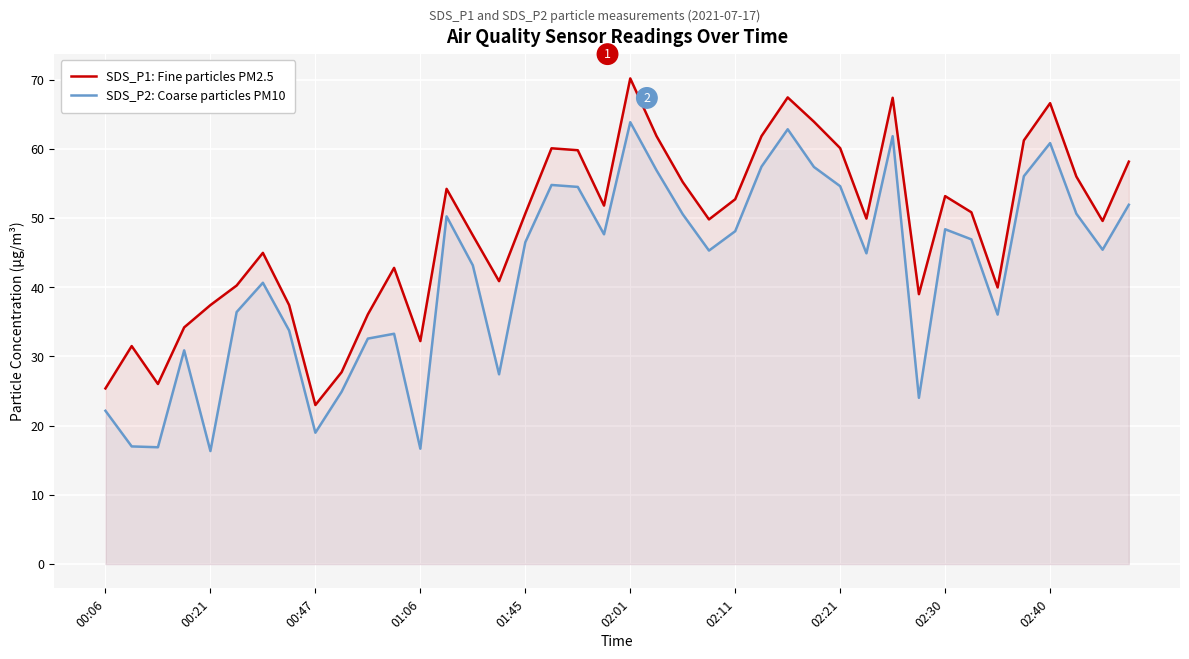

What is the spread (max minus min) of values at 39?

6.2